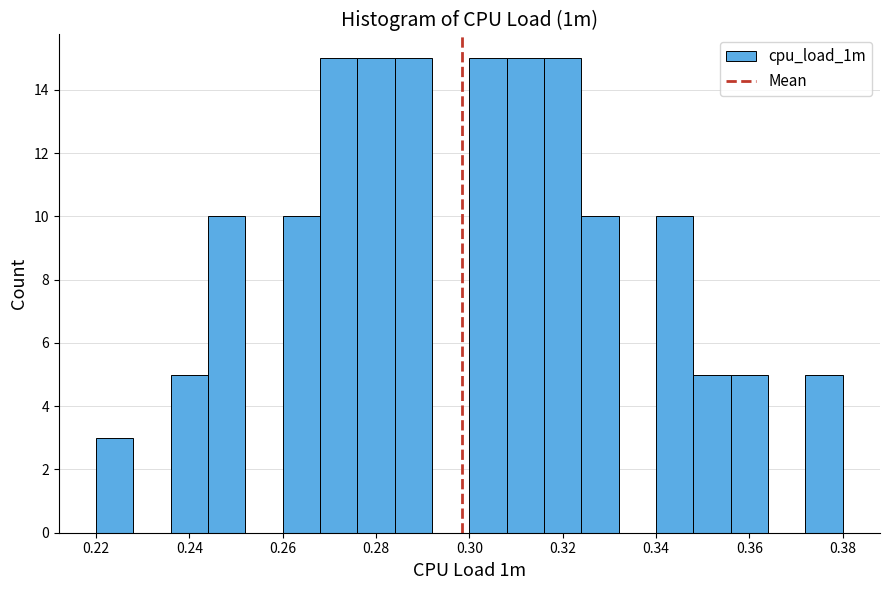

How tall is the bar that spans 0.268 to 0.276 on the x-axis? The values are not printed on the chart, so give them approximately, as read against the axis.

15